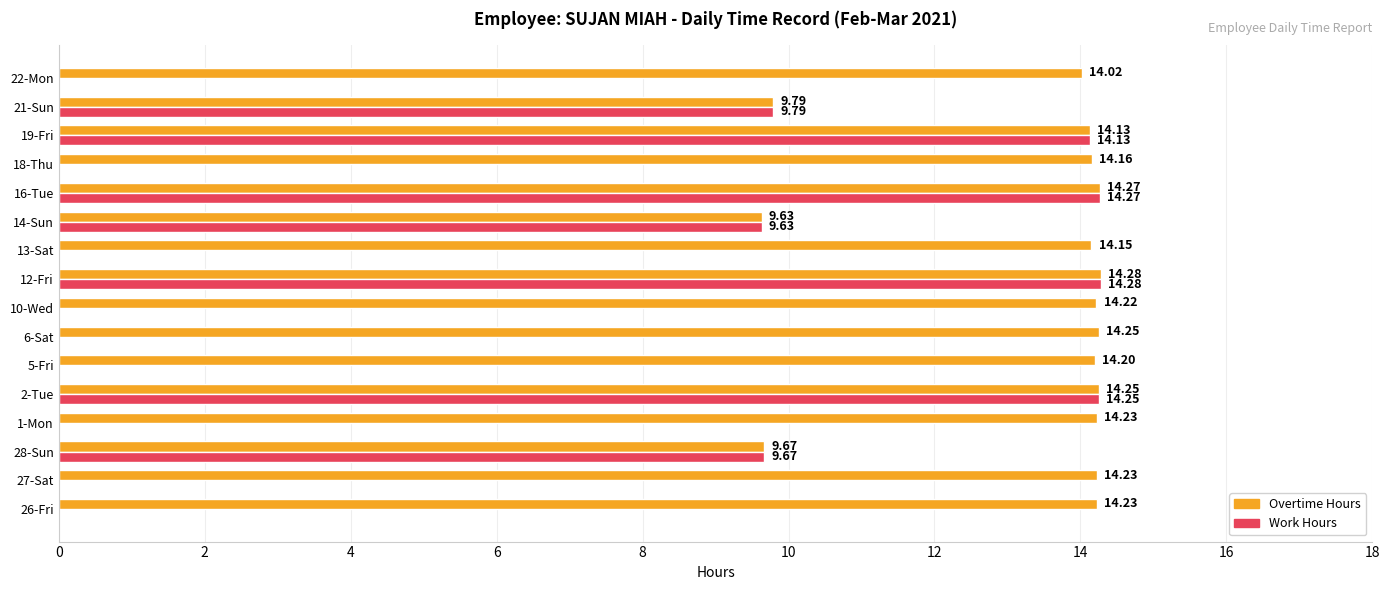

How many positive values does the Work Hours series have?

7